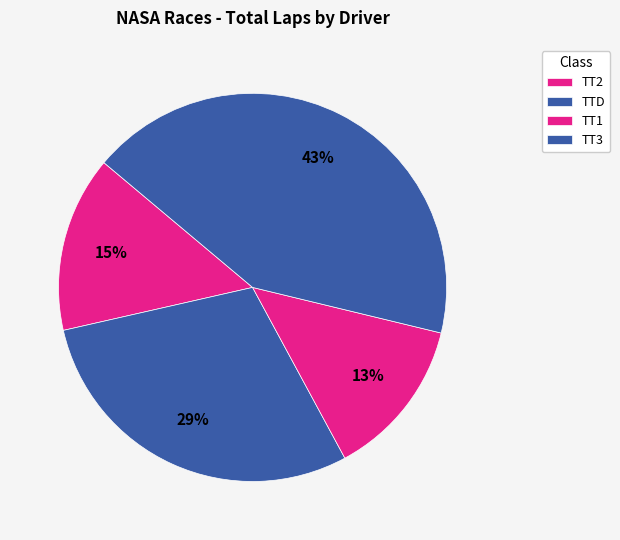

How many slices are in this pie chart?

4